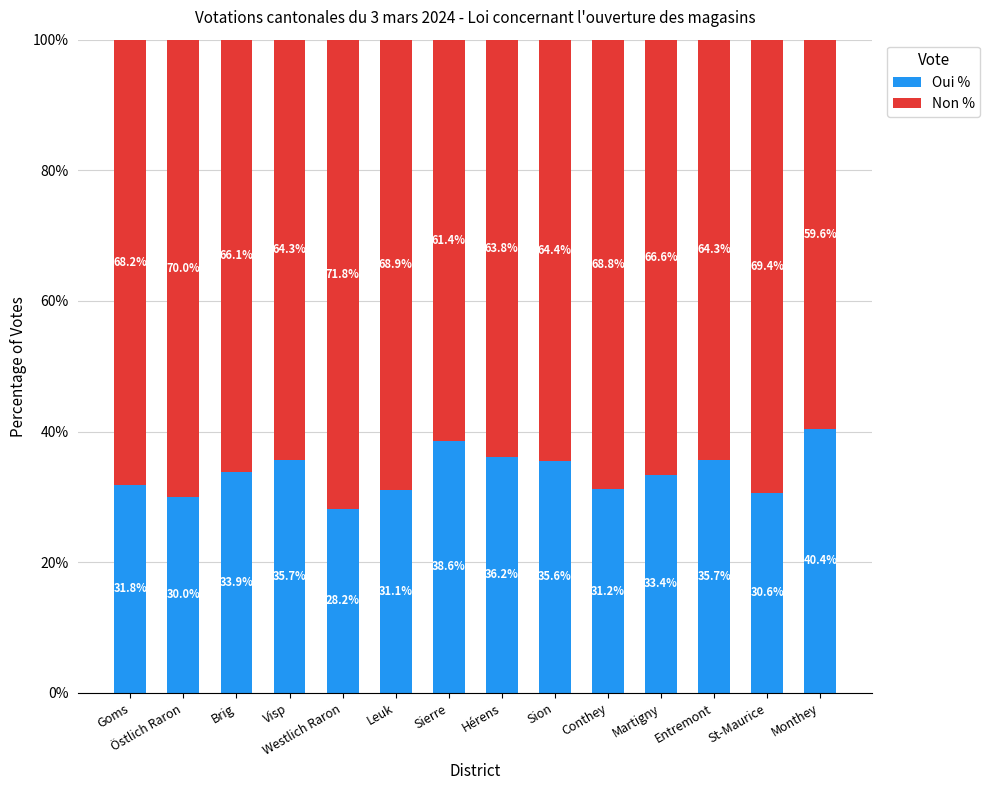

Does the chart contain any negative values?

No